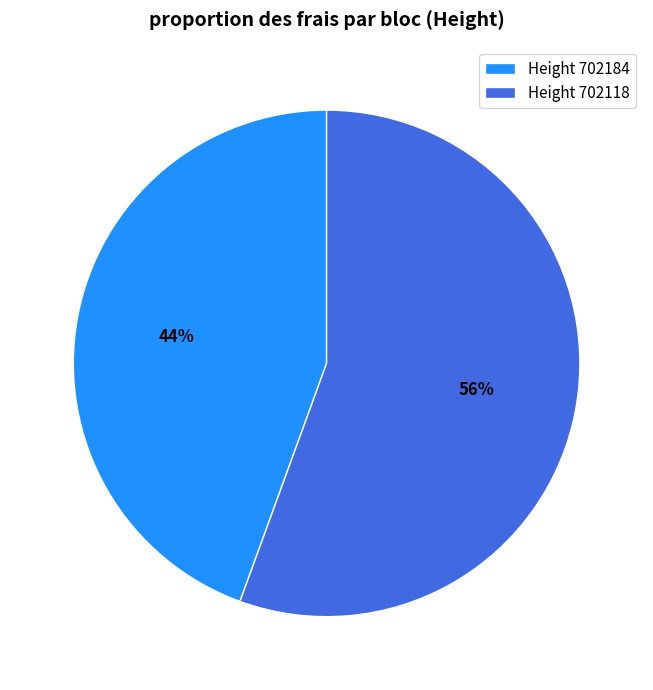

Rank the categories by value from lowest to highest.

Height 702184, Height 702118